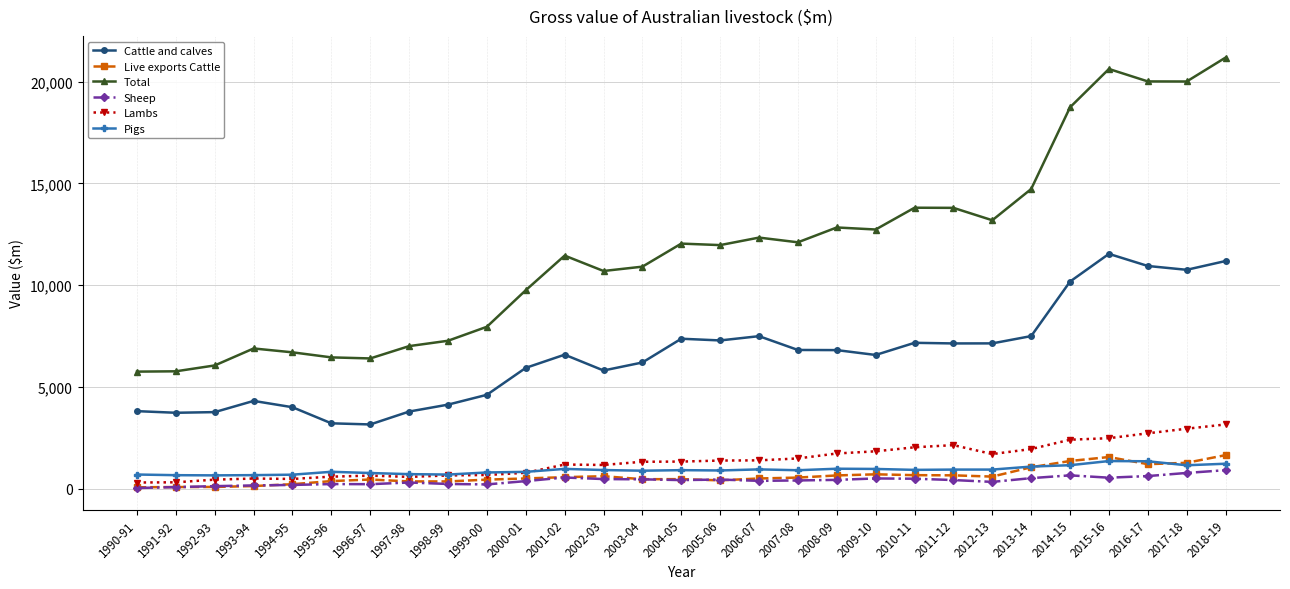

Which series ends up on top after the final intersection of Sheep and Live exports Cattle?

Live exports Cattle